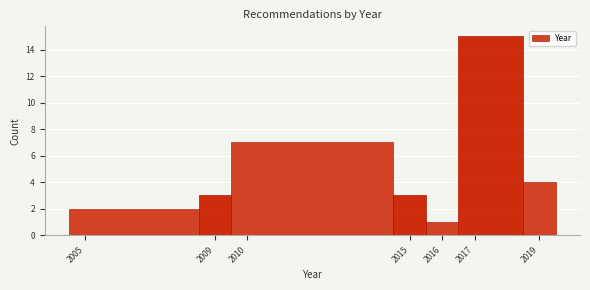

Reading left to right, list every bar in this chart as the range it spans on the x-axis followed by its height. The values are not printed on the chart, so give them approximately, as read against the axis.

2004.5 to 2008.5: 2
2008.5 to 2009.5: 3
2009.5 to 2014.5: 7
2014.5 to 2015.5: 3
2015.5 to 2016.5: 1
2016.5 to 2018.5: 15
2018.5 to 2019.5: 4